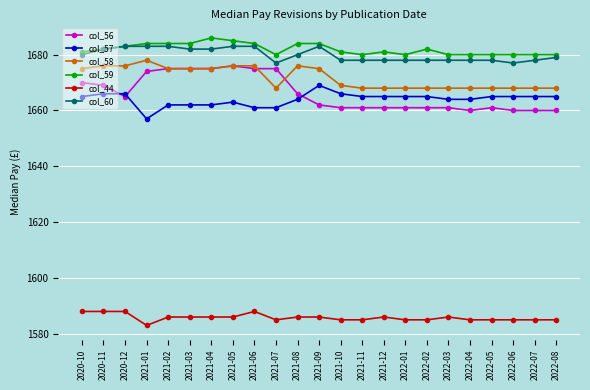

Which series has the largest total across all categories?

col_59